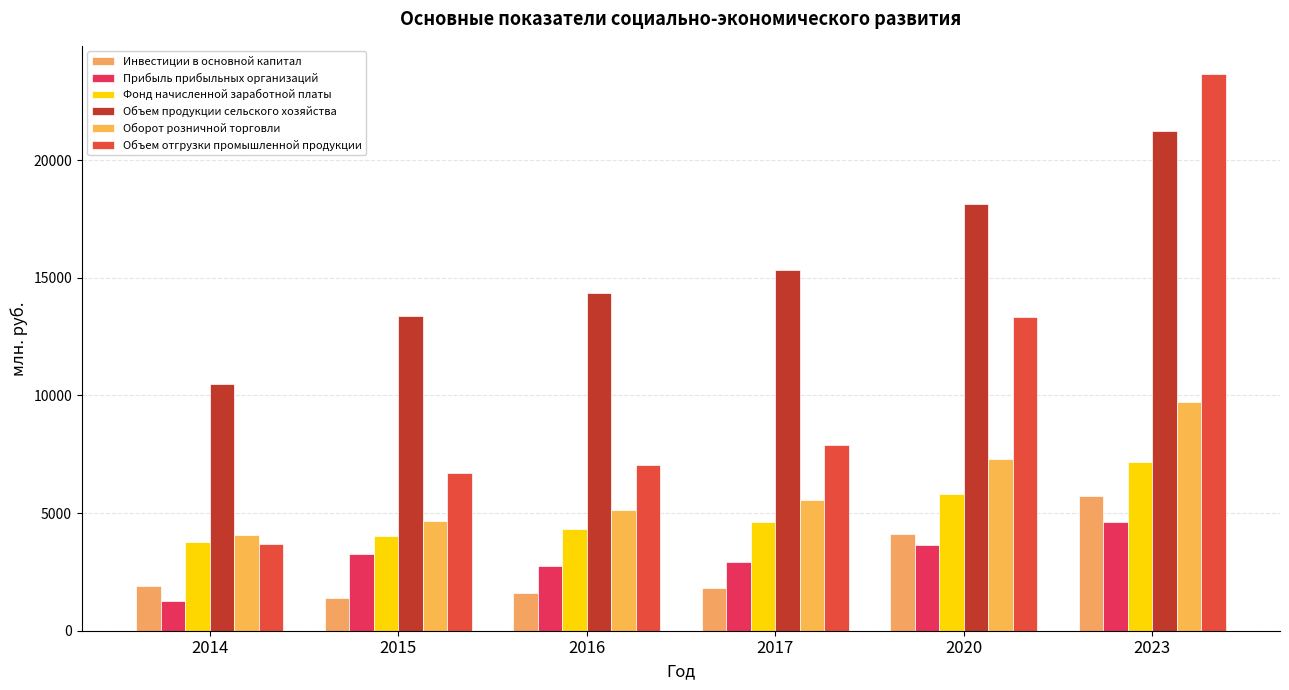

Which series has the largest range (max minus min)?

Объем отгрузки промышленной продукции